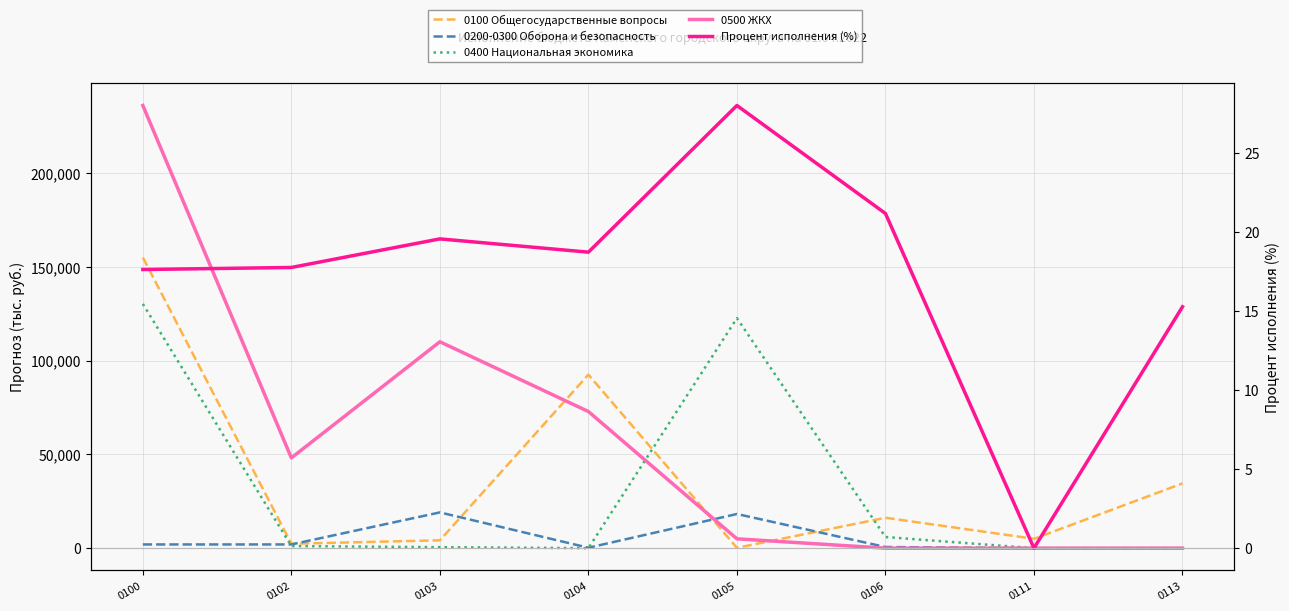

What is the greatest value displayed?

236196.5